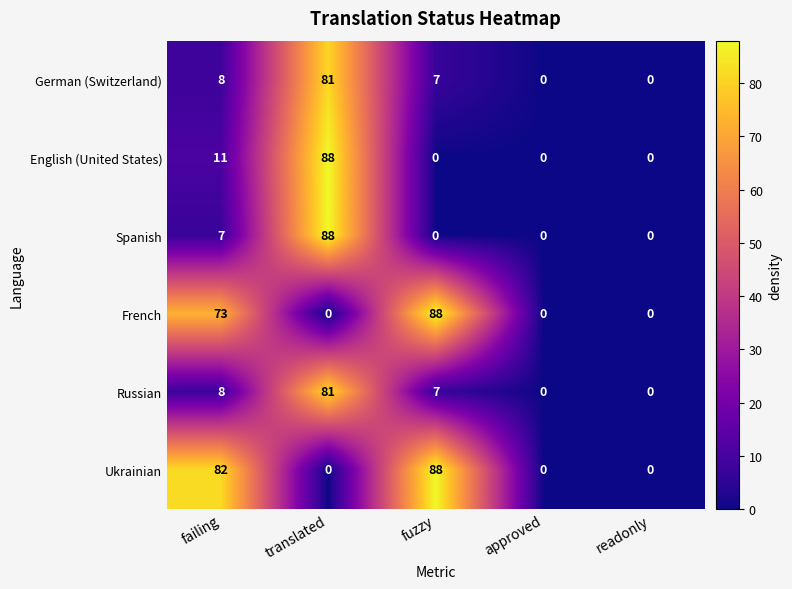

How many series are shown in this chart?

6